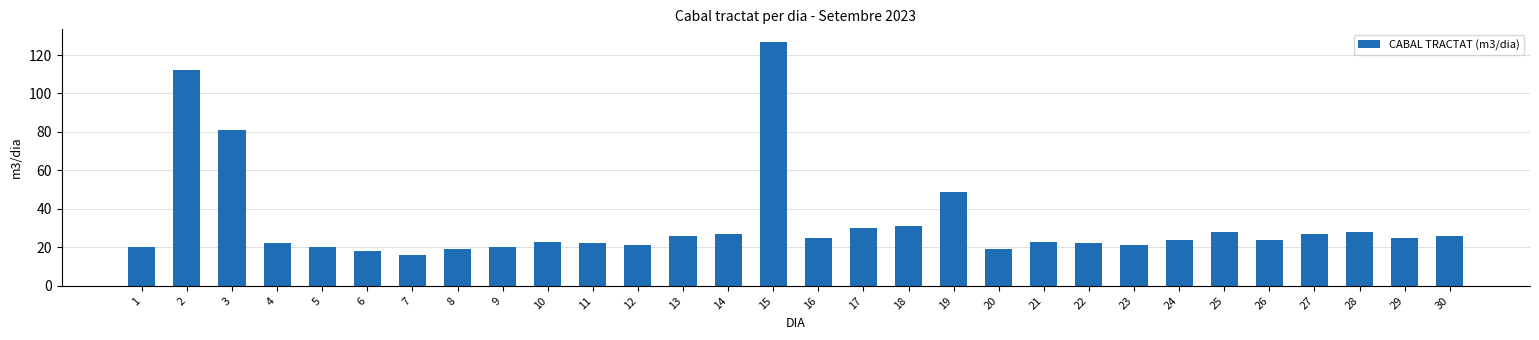

What is the average value?

33